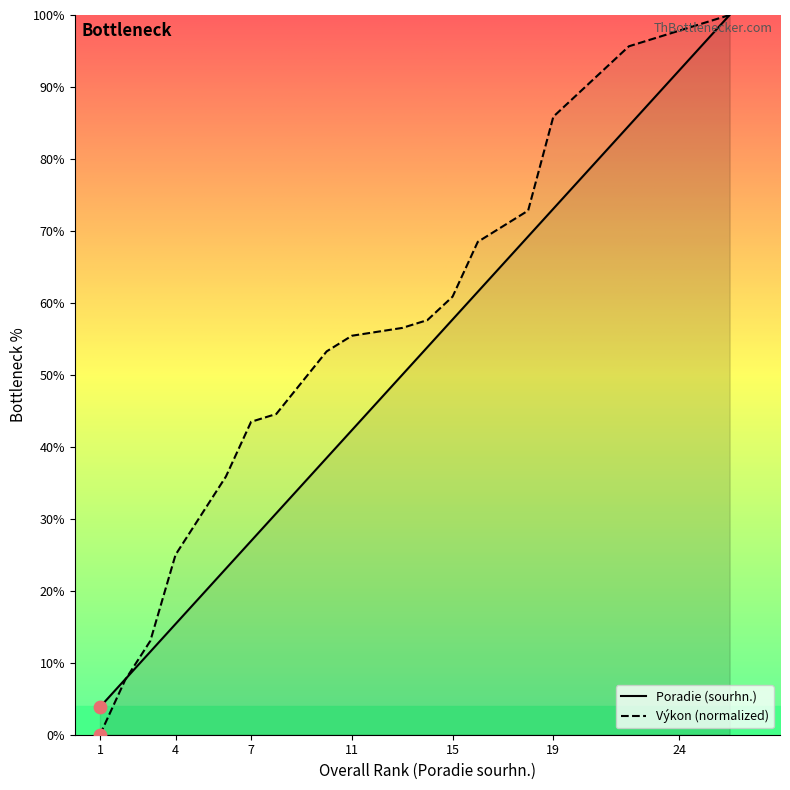

At how many categories does at least one series exceed 86?

4